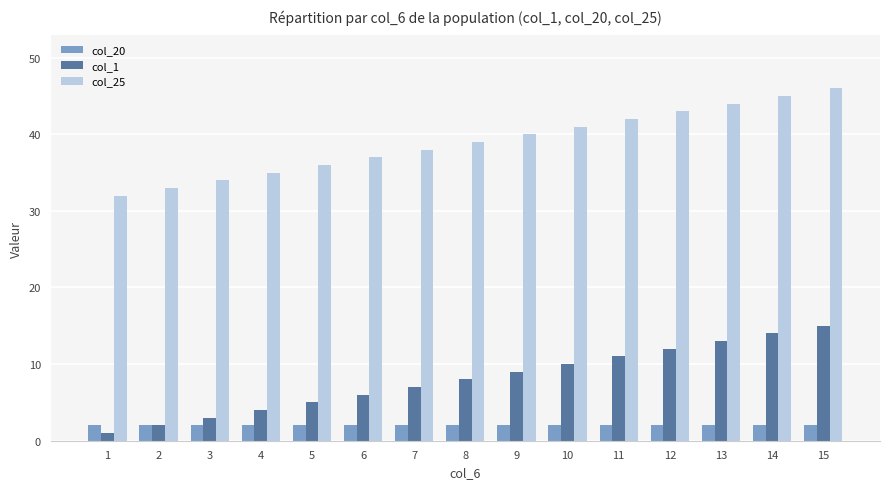

Reading left to right, extract all data points from this chart.

col_20: 2	2	2	2	2	2	2	2	2	2	2	2	2	2	2
col_1: 1	2	3	4	5	6	7	8	9	10	11	12	13	14	15
col_25: 32	33	34	35	36	37	38	39	40	41	42	43	44	45	46